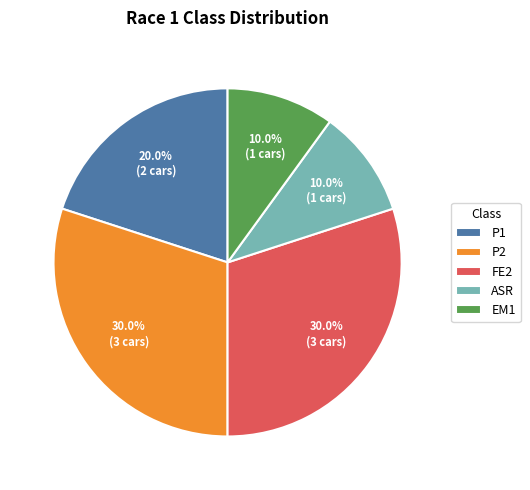

To the nearest percent, what is the difference between the largest and smallest slice percentages?

20%